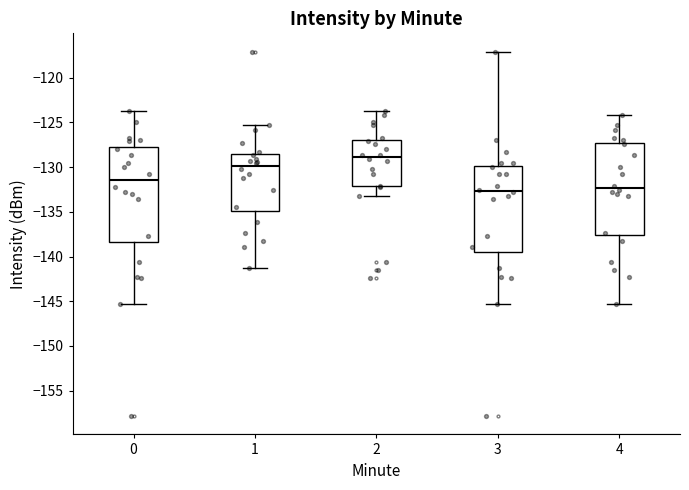

Reading left to right, read every box against the y-axis: the position of its median line, the range the box covers, and the ends of its whiskers. The values are not printed on the chart, so give them approximately, as read against the axis.

0: median -131.5, box -138.5 to -128.0, whiskers -145.5 to -123.5
1: median -130.0, box -135.0 to -128.5, whiskers -141.5 to -125.5
2: median -129.0, box -132.0 to -127.0, whiskers -133.5 to -123.5
3: median -132.5, box -139.5 to -130.0, whiskers -145.5 to -117.0
4: median -132.5, box -137.5 to -127.5, whiskers -145.5 to -124.0